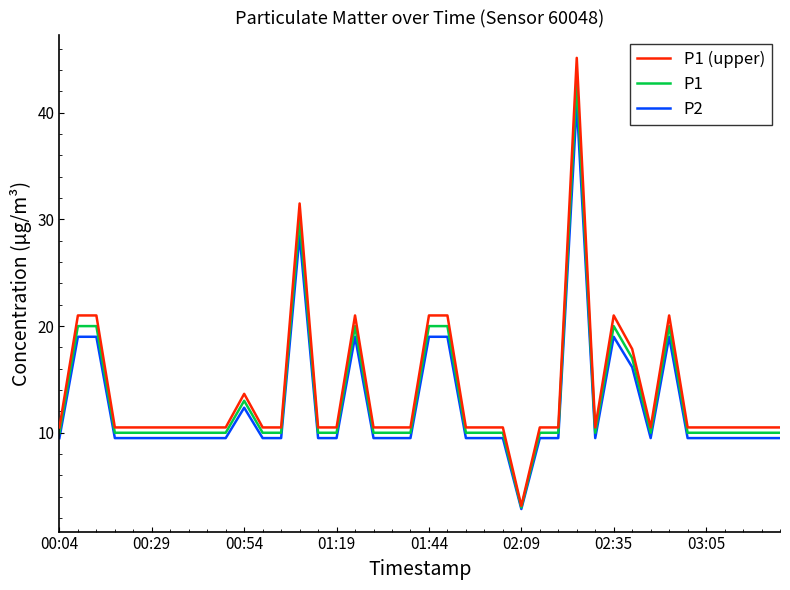

What is the maximum value for P2?

40.9